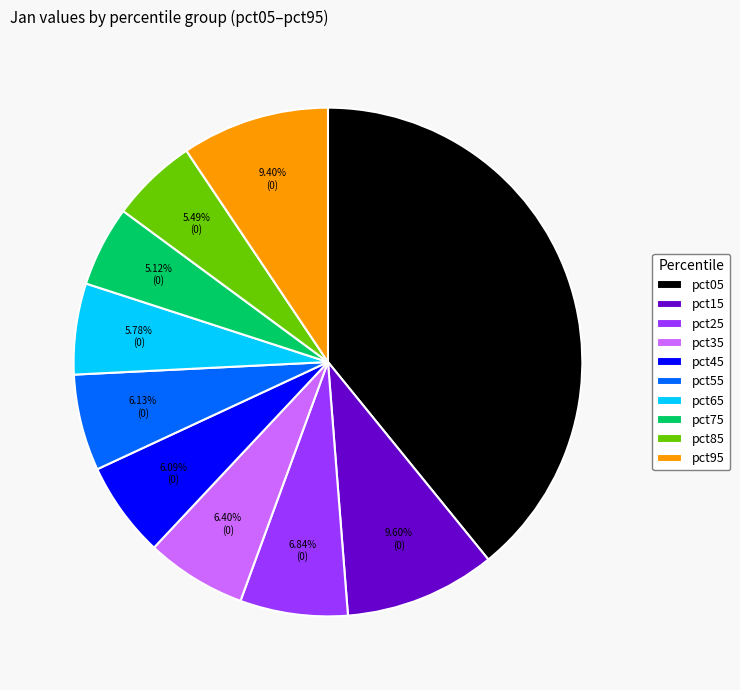

Combined, do pct85 and pct45 account for over 50%?

No